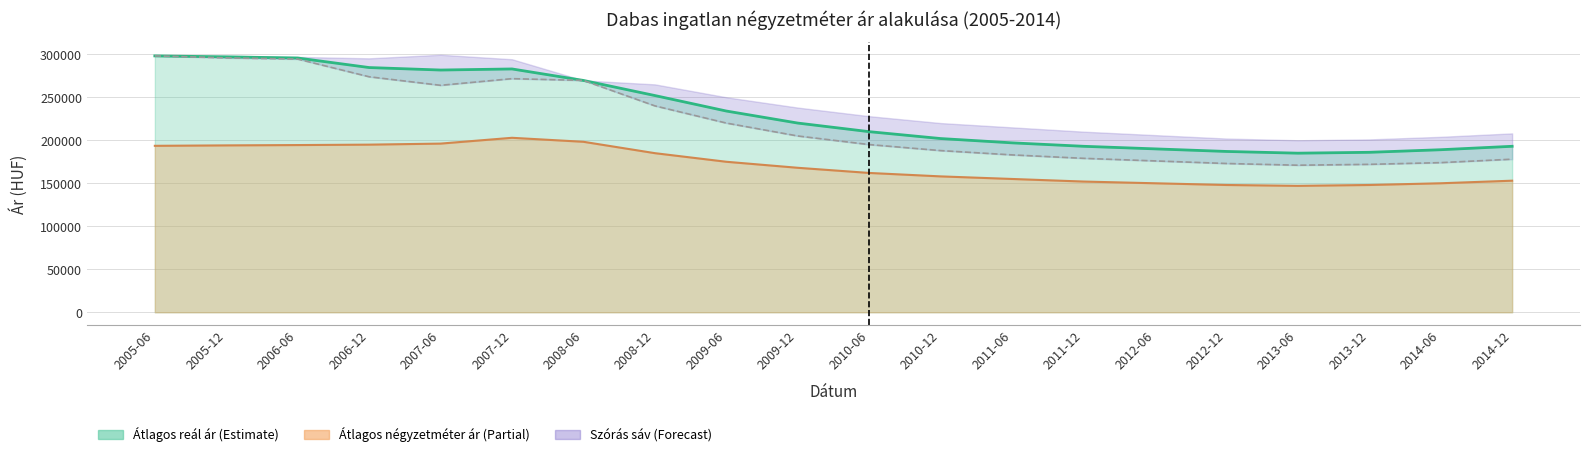

Where is the data nearest to the value 234551?

2008-12